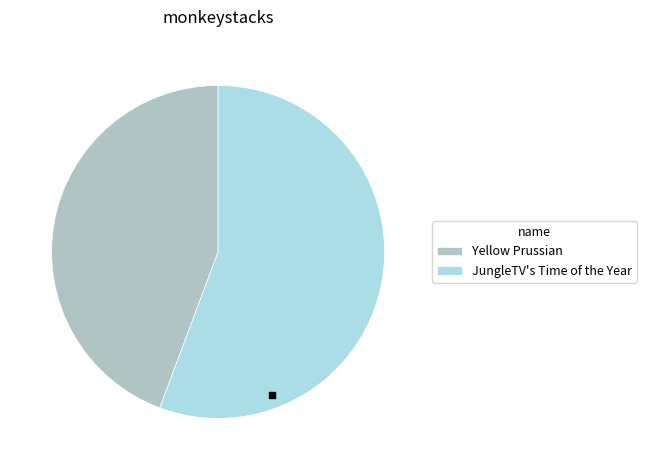

Which has a higher value, JungleTV's Time of the Year or Yellow Prussian?

JungleTV's Time of the Year